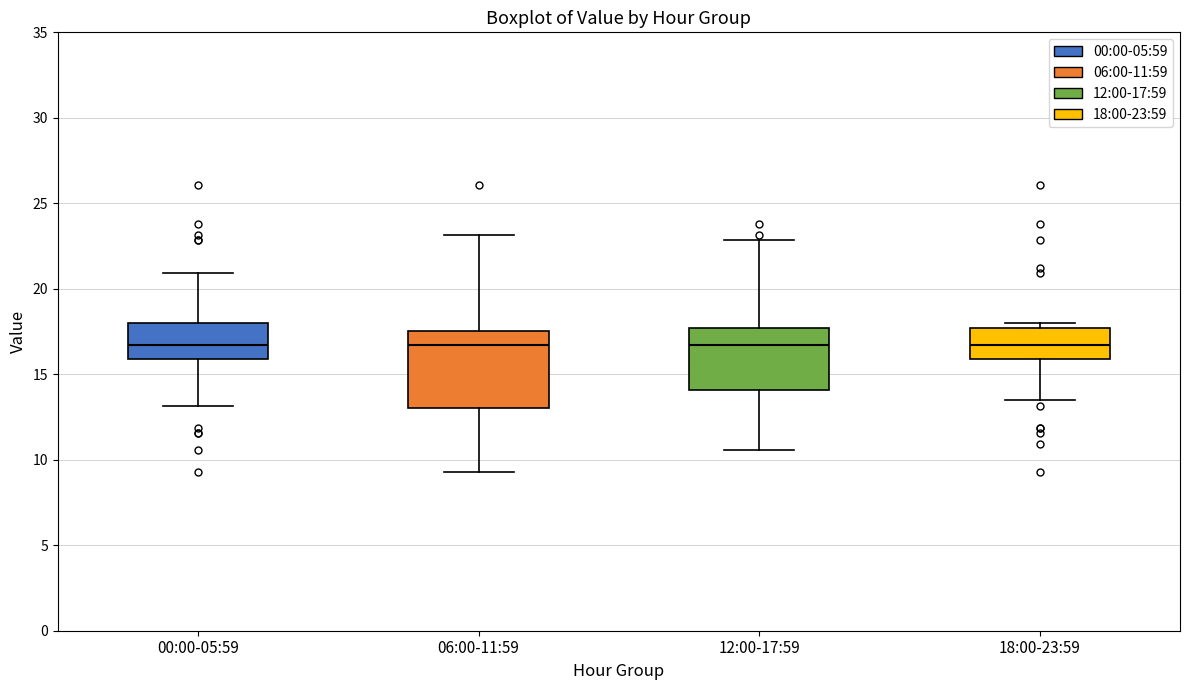

Comparing the boxes themselves (not the whiskers), which one is the tallest?

06:00-11:59